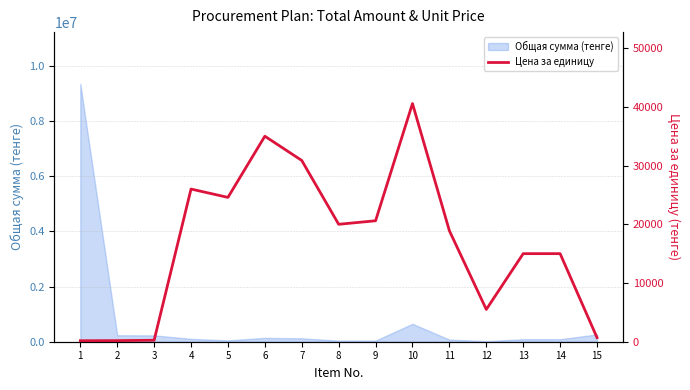

At which category does the chart reach its peak across all series?

10